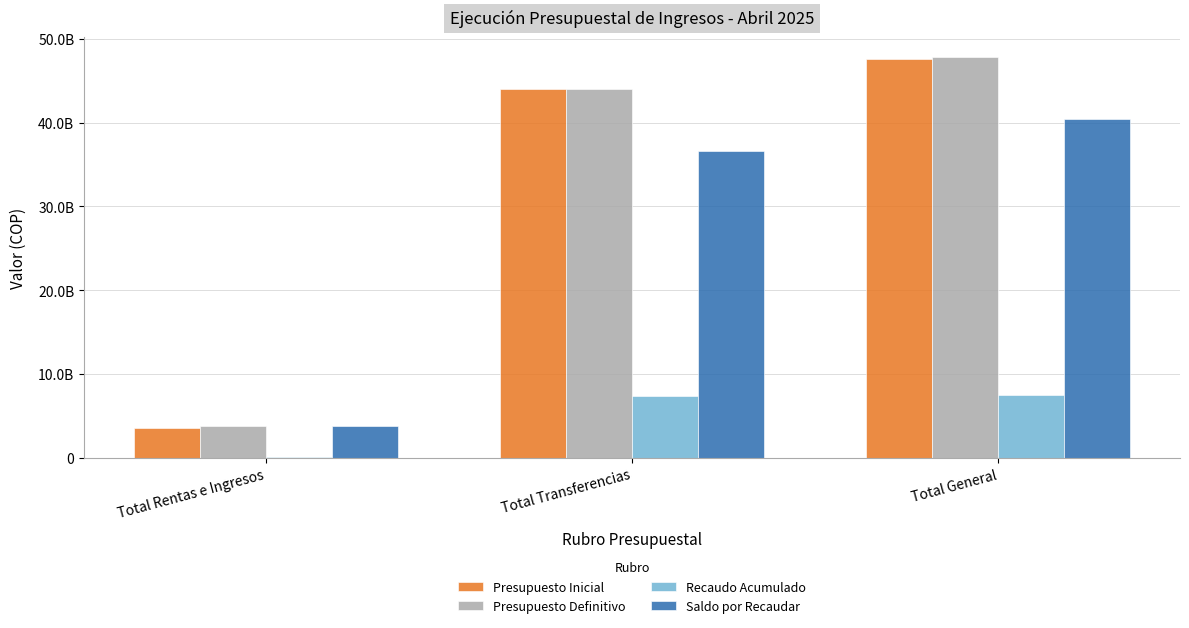

Which series changed the most between Total Rentas e Ingresos and Total Transferencias?

Presupuesto Inicial